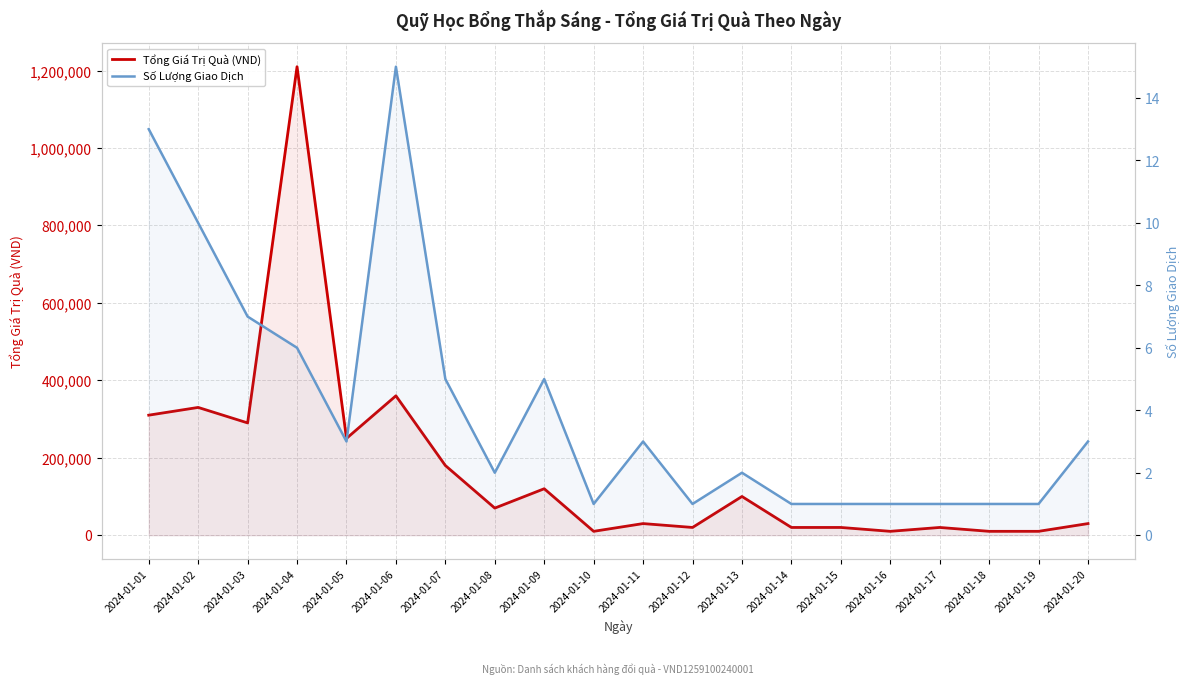

At which label does Tổng Giá Trị Quà (VND) first exceed 70000?

2024-01-01